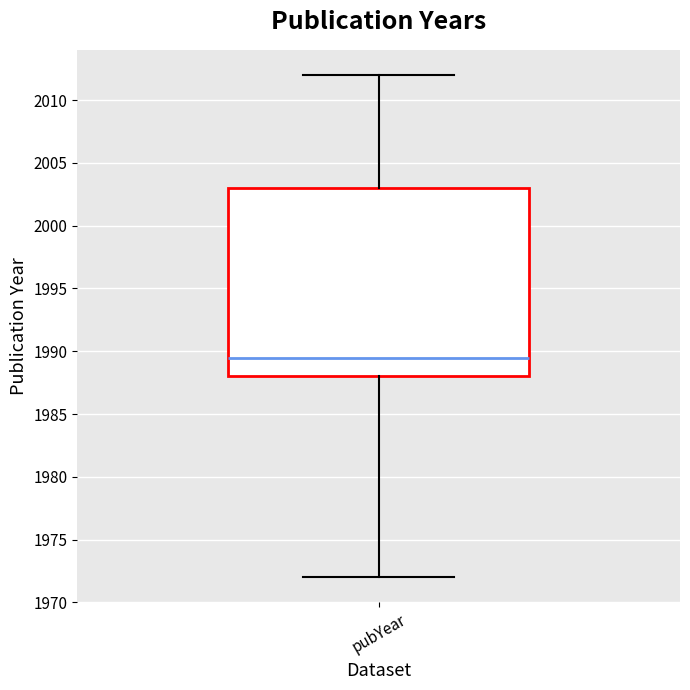

Transcribe this box plot: give where the median line is, the range the box spans, and where the two whiskers end, as read against the y-axis. The values are not printed on the chart, so give them approximately, as read against the axis.

median 1989.5, box 1988.0 to 2003.0, whiskers 1972.0 to 2012.0